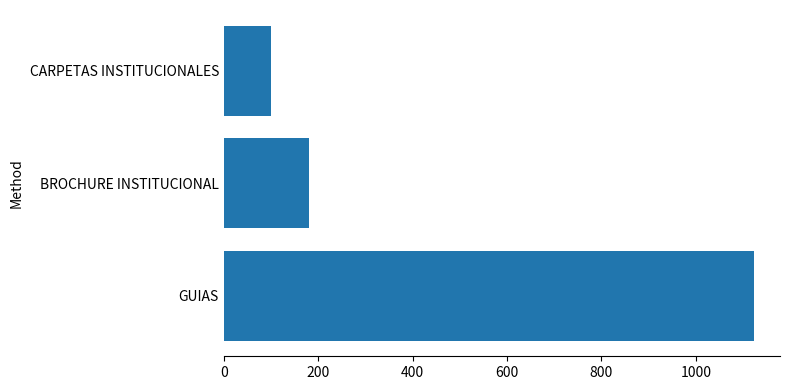

How many distinct data groups are displayed?

1